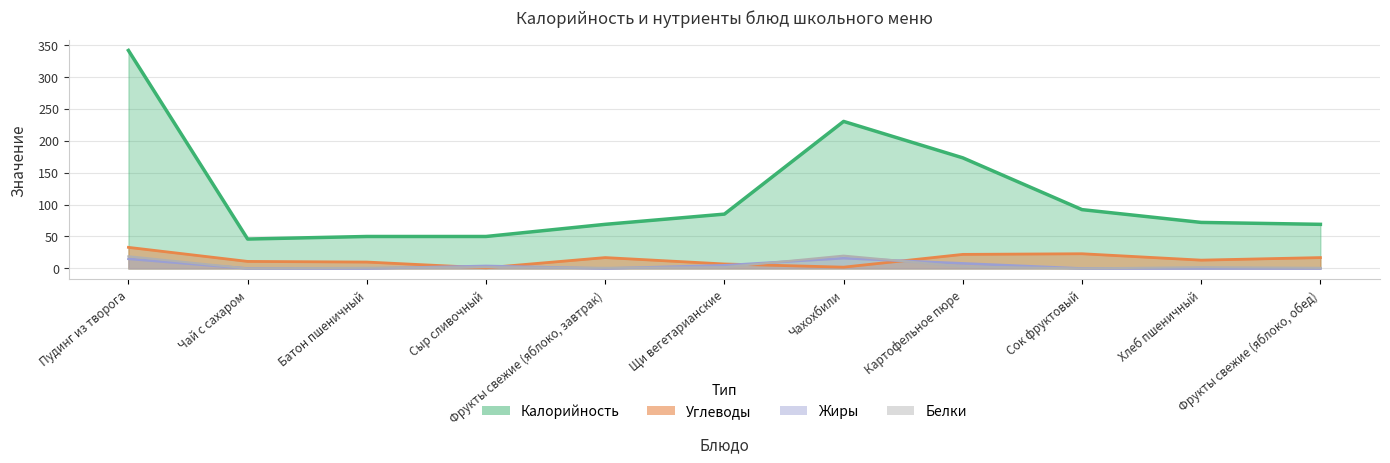

What is the sum of all Жиры values?

48